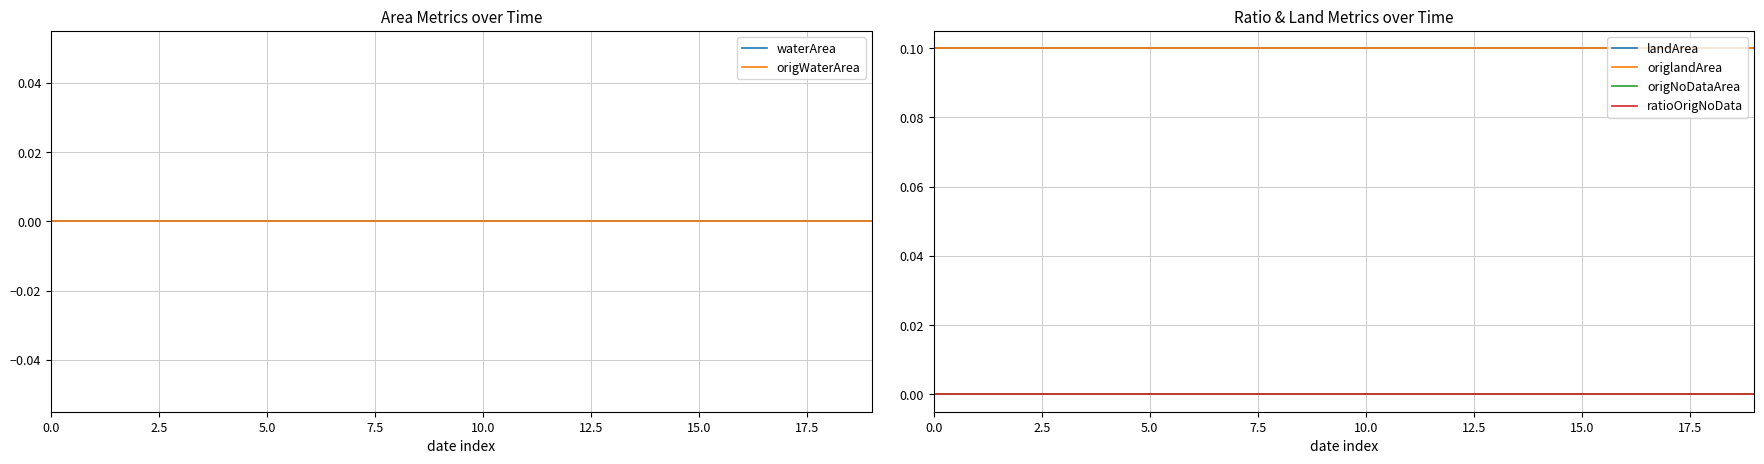

At how many categories does at least one series exceed 0?

20